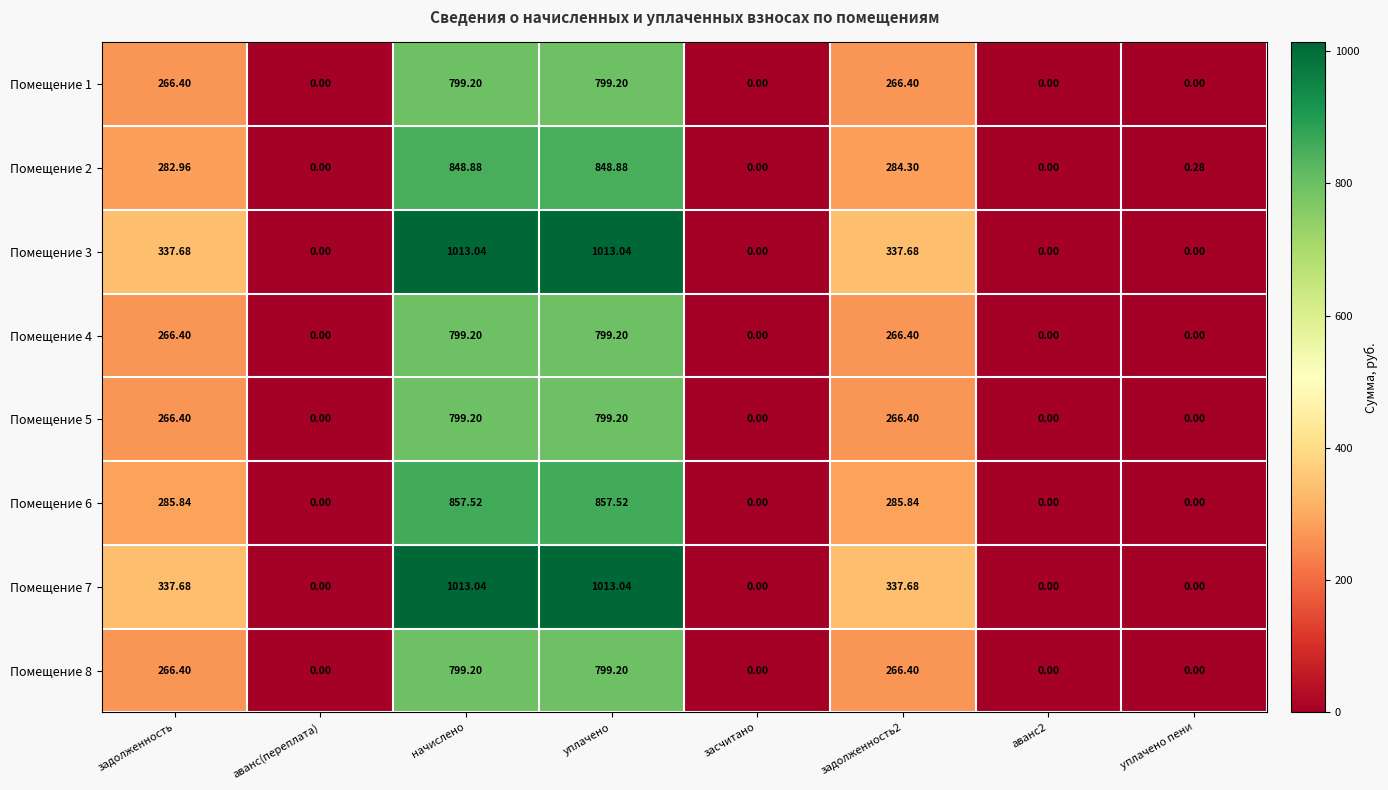

At how many categories does at least one series exceed 477?

2